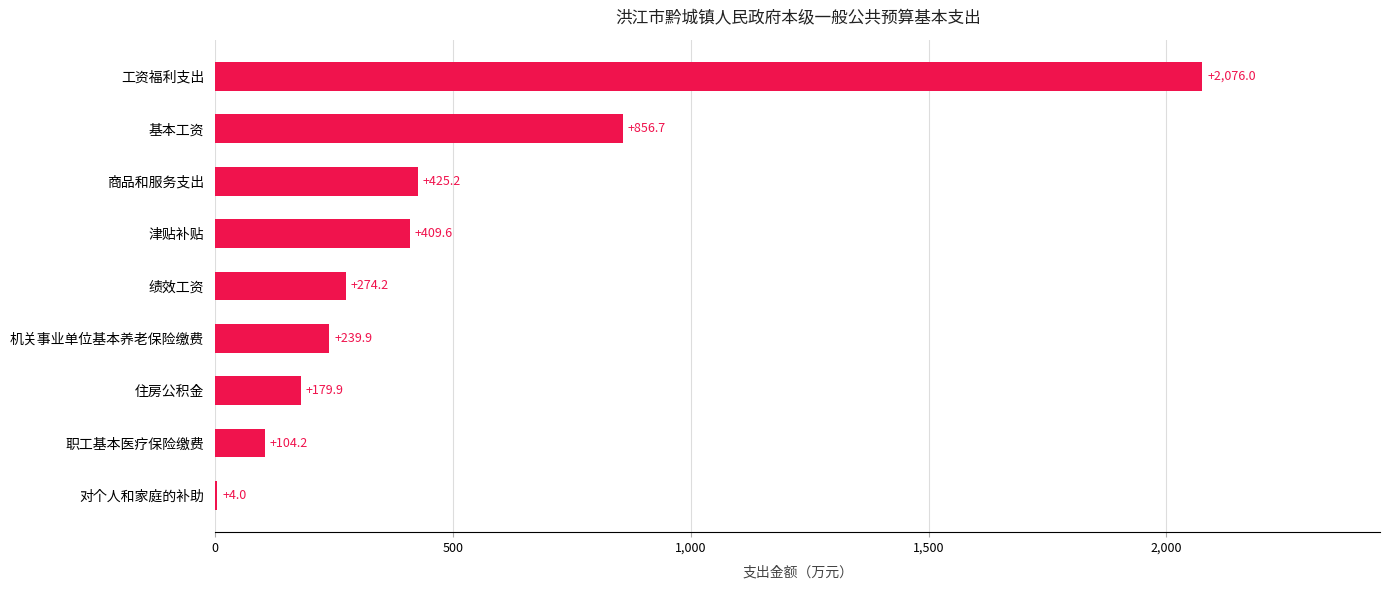

Reading top to bottom, list all the values displayed in this chart.

工资福利支出=2076.0	基本工资=856.7	商品和服务支出=425.2	津贴补贴=409.6	绩效工资=274.2	机关事业单位基本养老保险缴费=239.9	住房公积金=179.9	职工基本医疗保险缴费=104.2	对个人和家庭的补助=4.0